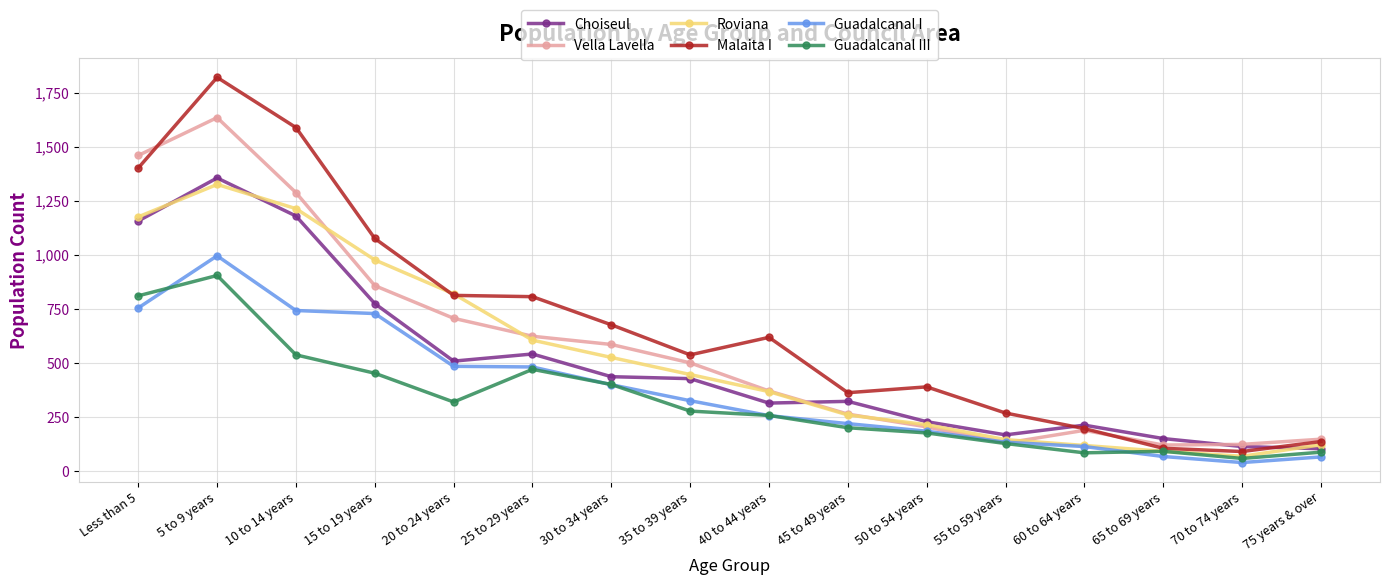

What value does the Malaita I series have at 75 years & over?

138